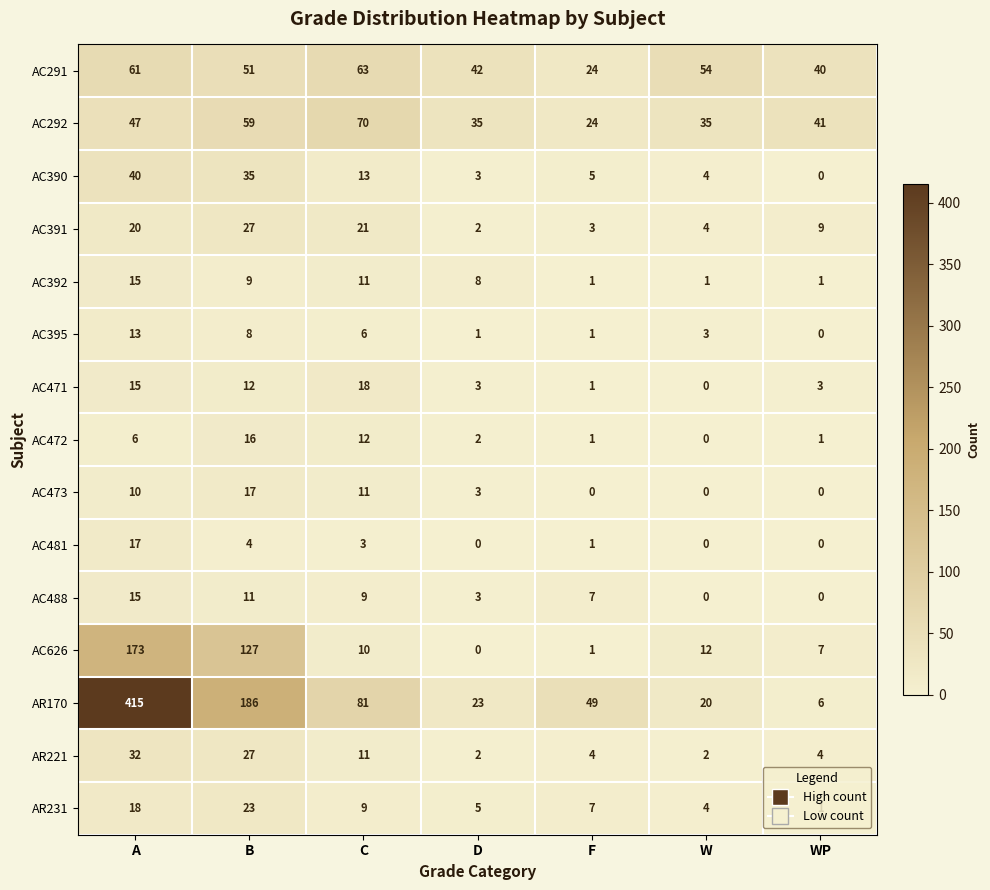

Read the AC473 value at A.

10